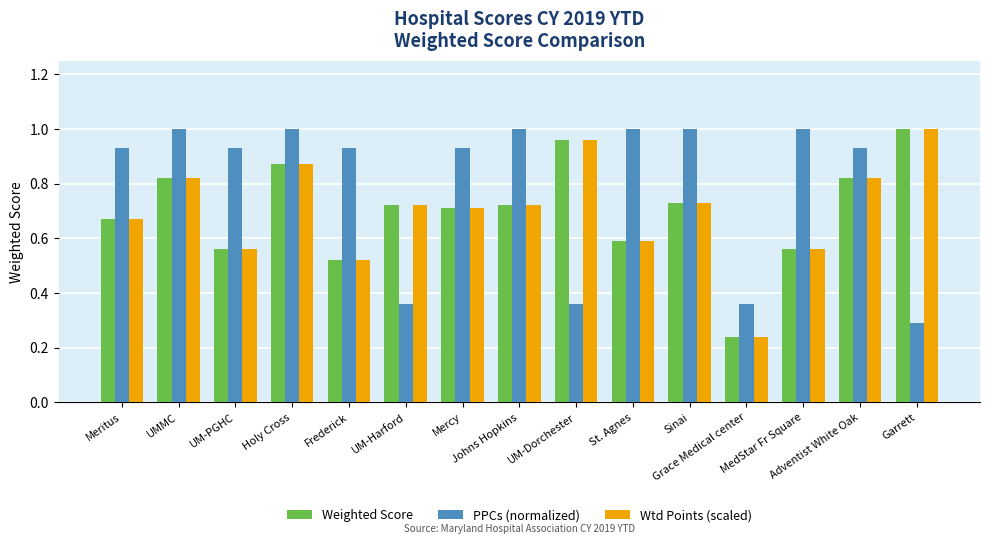

Which series has the largest total across all categories?

PPCs (normalized)